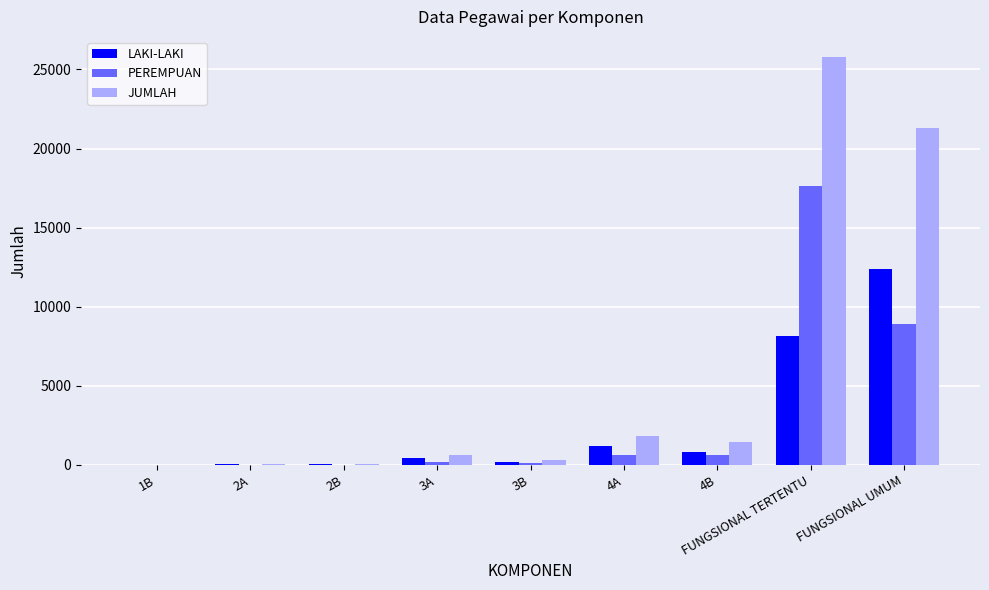

How many groups of bars are there?

9